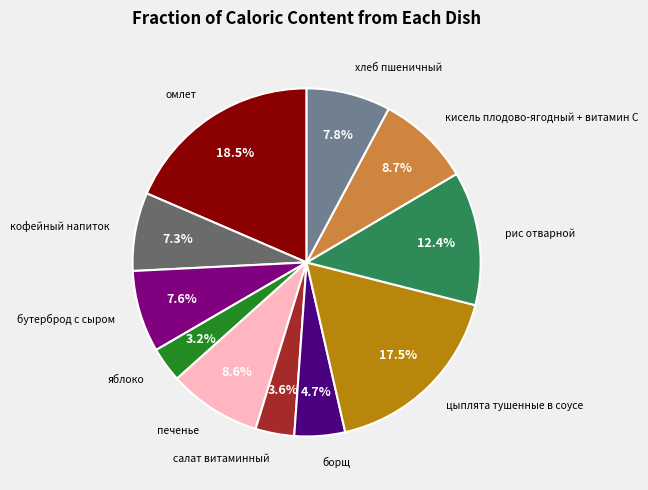

Is there a majority slice in this chart?

No